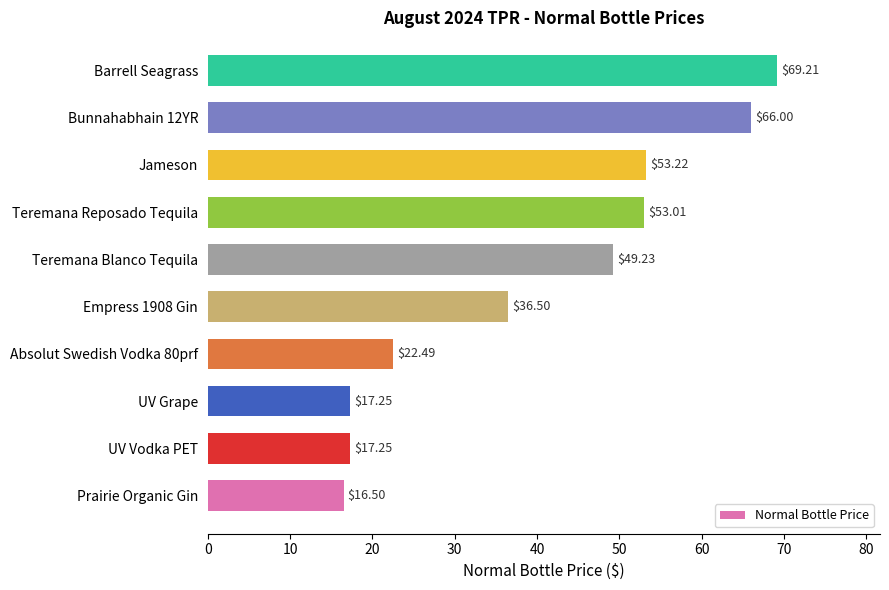

What is the sum of the values at Jameson and Bunnahabhain 12YR?

119.2